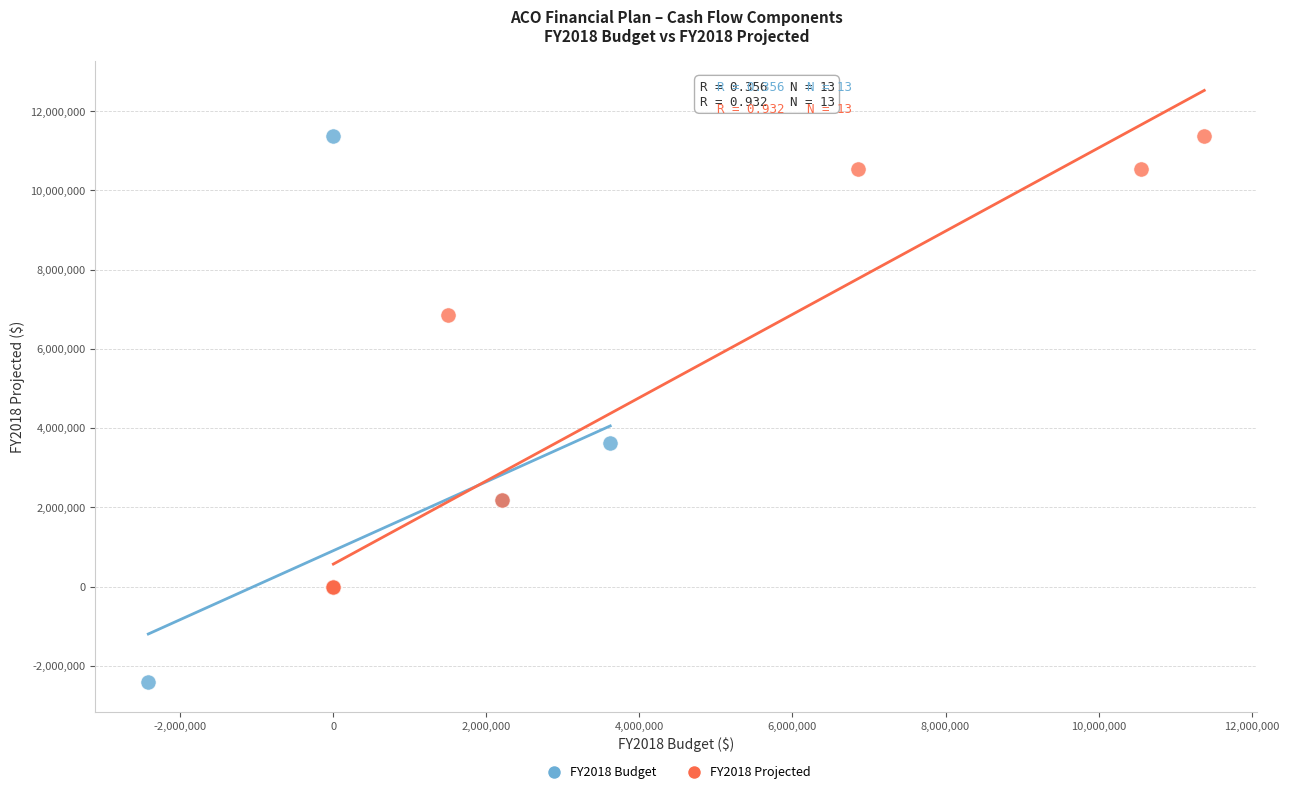

Which series reaches the minimum Y coordinate?

FY2018 Budget